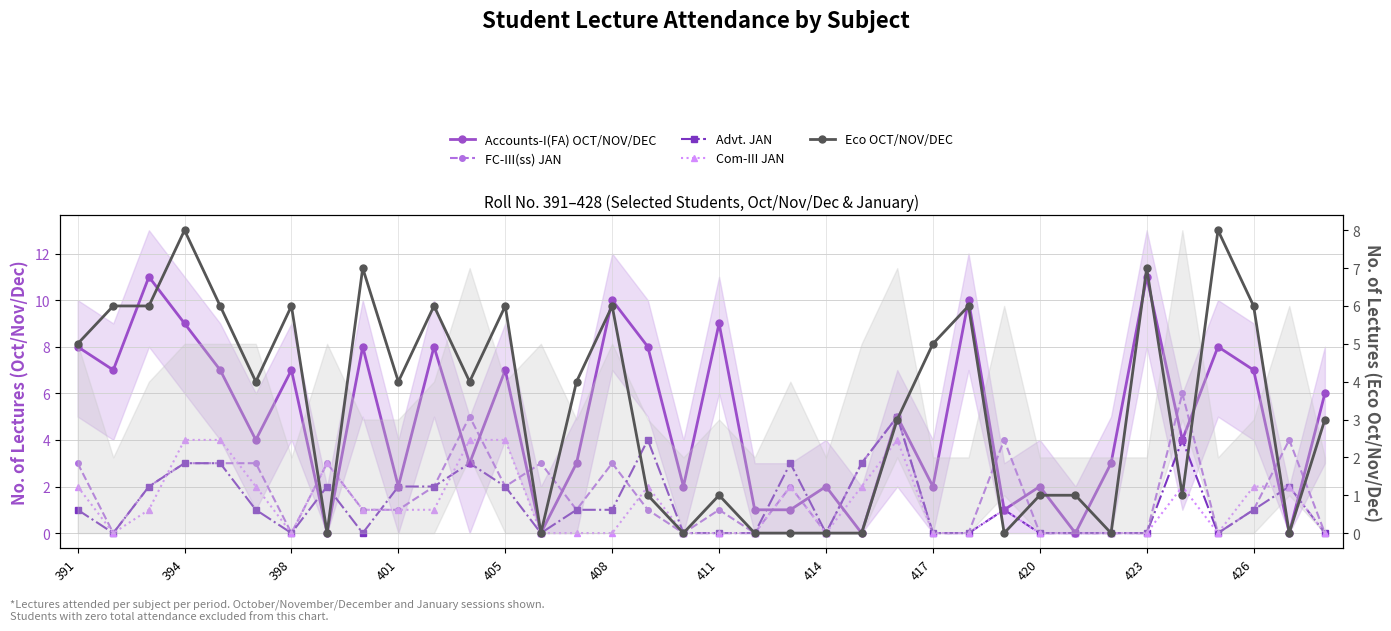

Which category has the lowest value in the Eco OCT/NOV/DEC series?

414